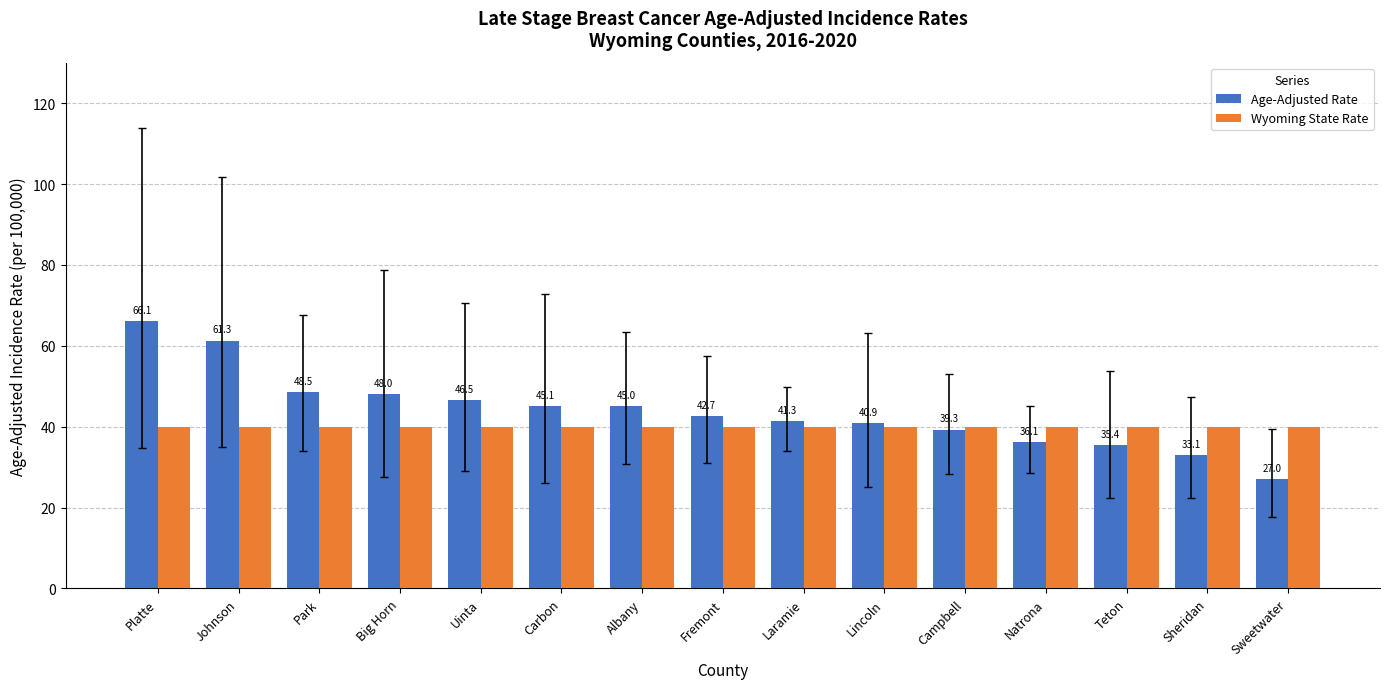

How many groups of bars are there?

15